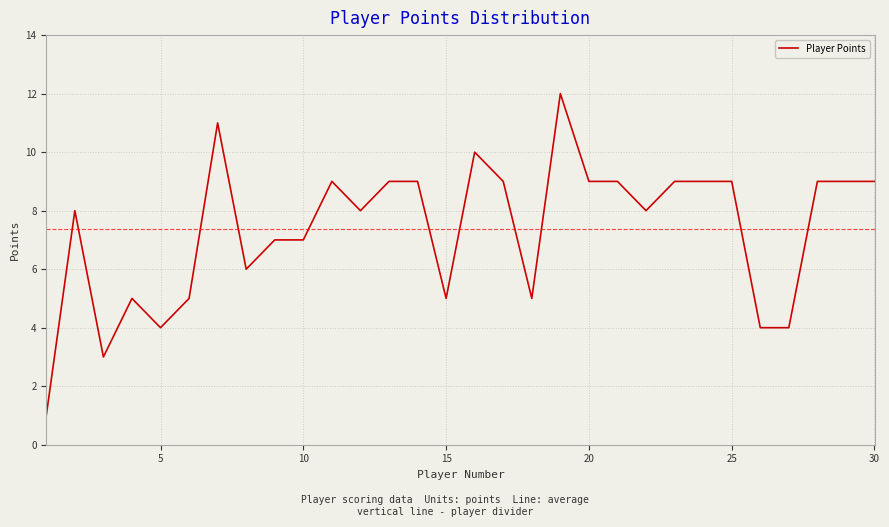

What is the maximum value shown in the chart?

12